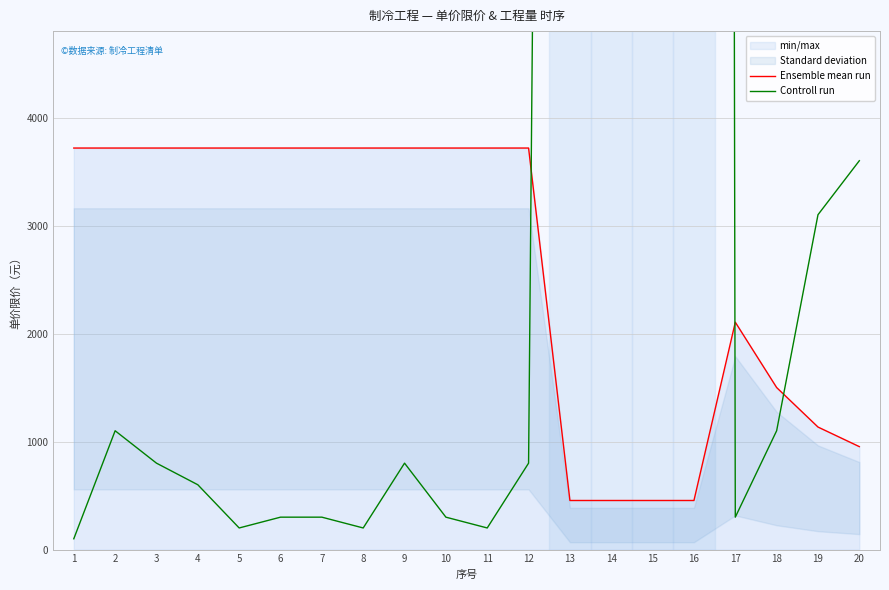

In Controll run, how many points are higher than both neighbors (excluding endpoints)?

4